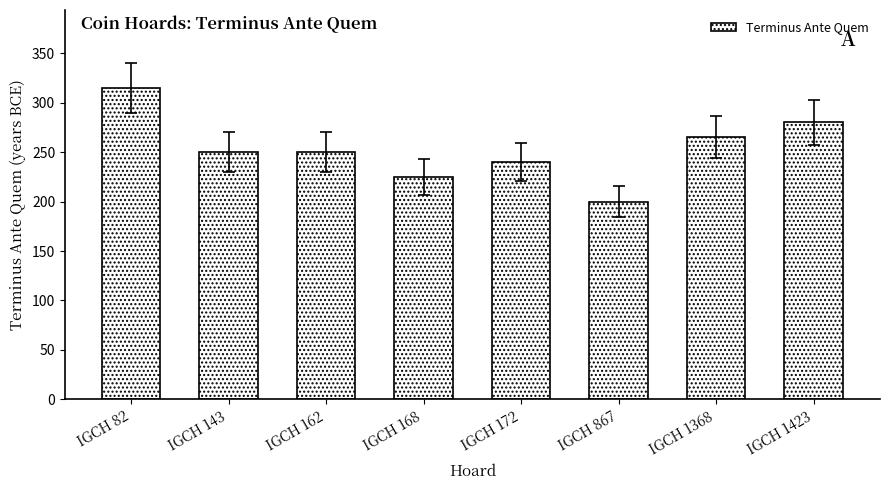

Which label corresponds to the largest value in the chart?

IGCH 82